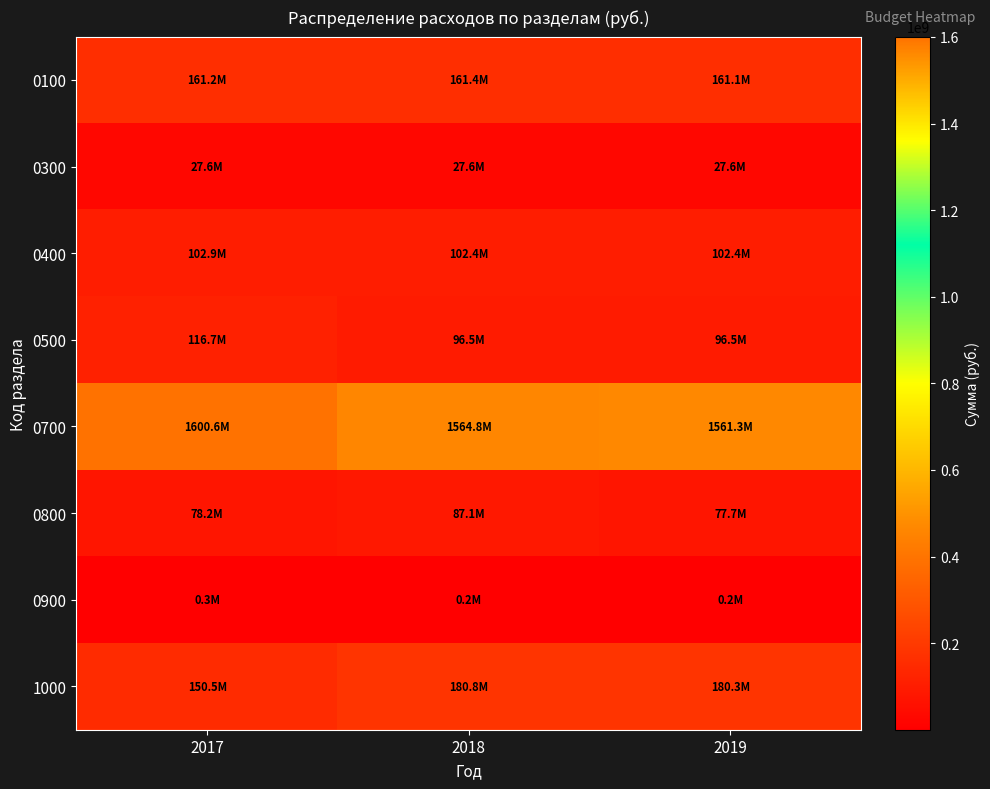

Count the number of data series in this chart.

8